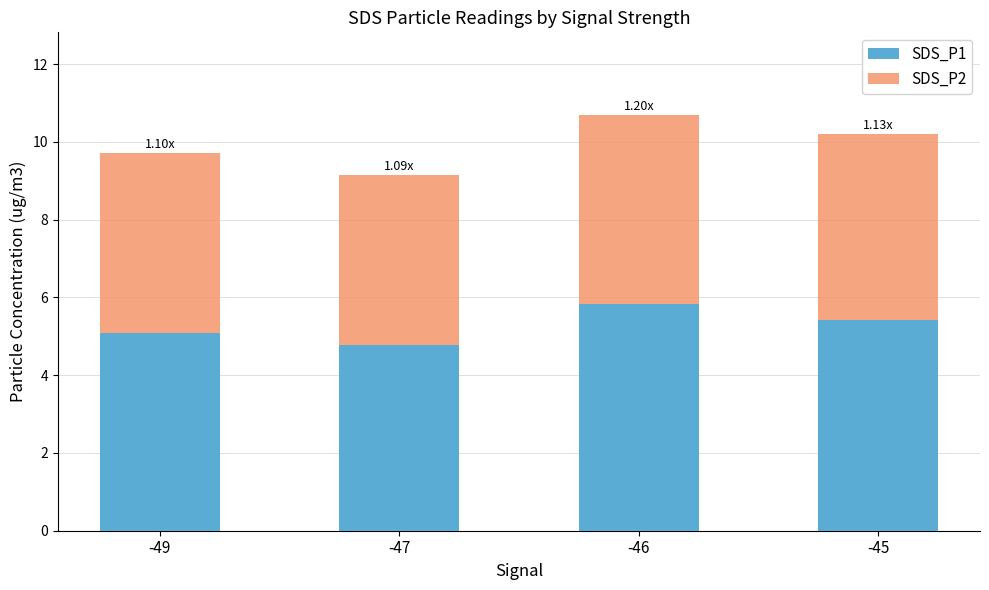

What is the total value across all series at -49?

9.7